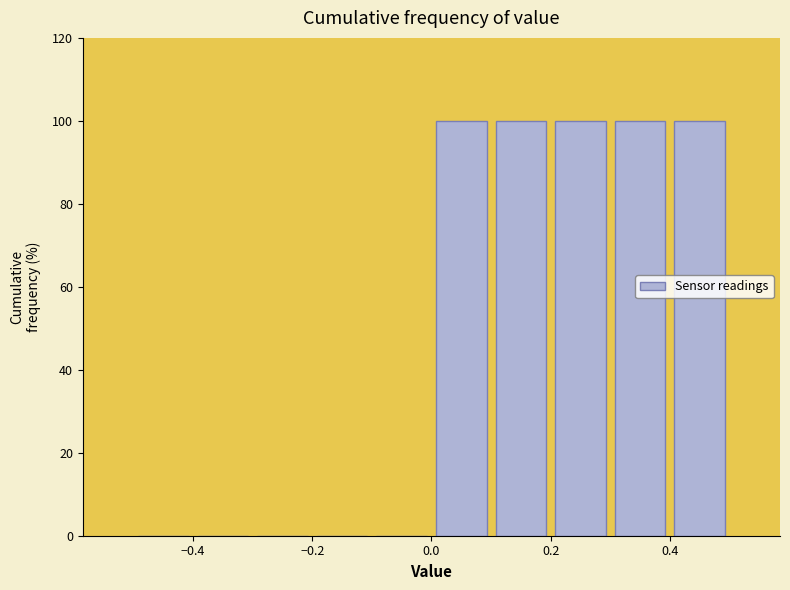

Reading left to right, list every bar in this chart as the range it spans on the x-axis followed by its height. The values are not printed on the chart, so give them approximately, as read against the axis.

-0.5 to -0.4: 0
-0.4 to -0.3: 0
-0.3 to -0.2: 0
-0.2 to -0.1: 0
-0.1 to 0.0: 0
0.0 to 0.1: 100
0.1 to 0.2: 100
0.2 to 0.3: 100
0.3 to 0.4: 100
0.4 to 0.5: 100